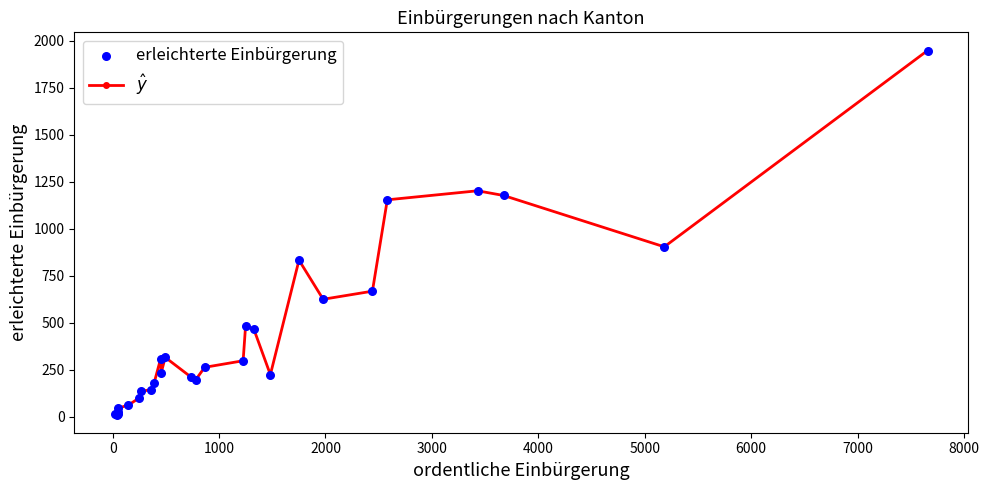

What is the sum of all values?

12291